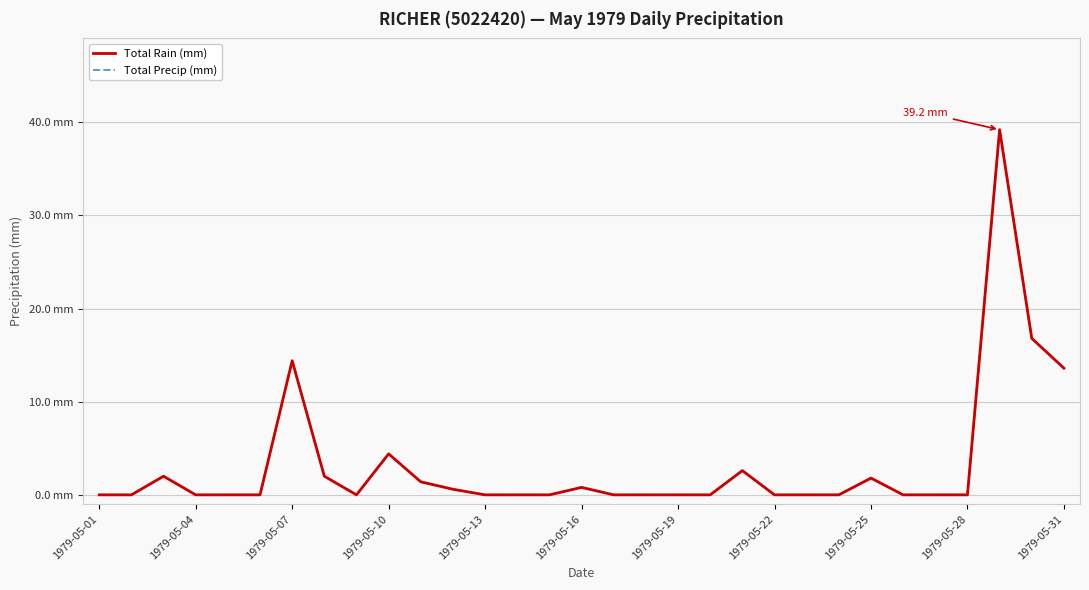

True or false: Total Rain (mm) and Total Precip (mm) intersect in this chart.

False